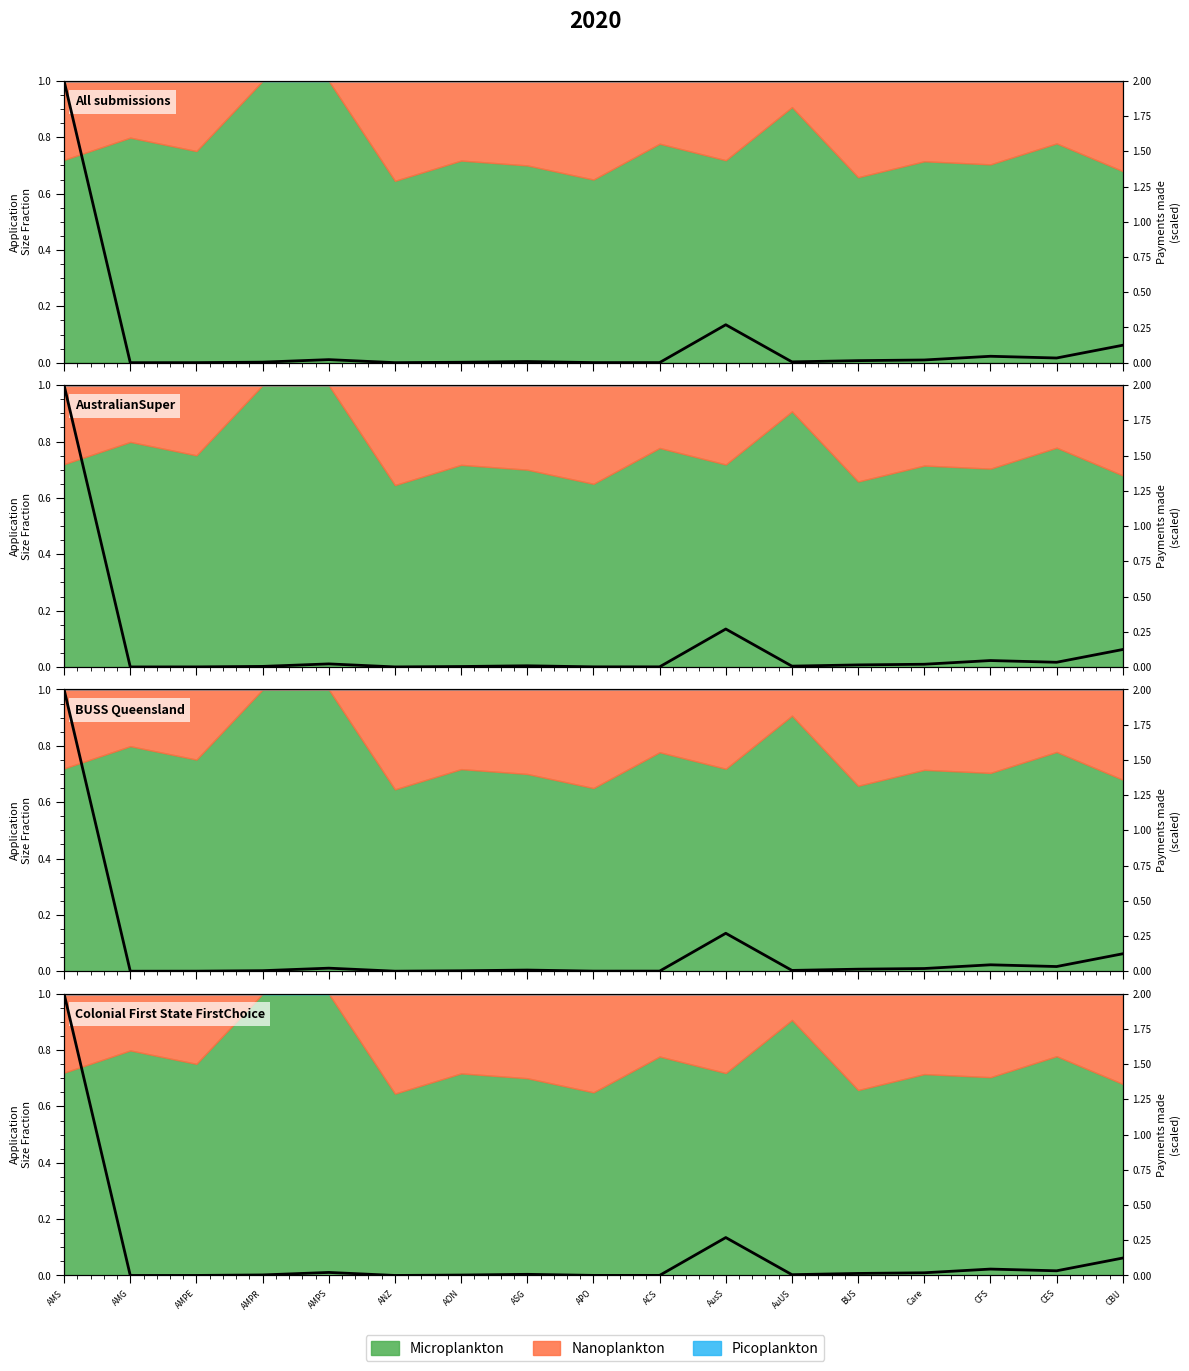

Where is the data nearest to the value 1?

AusS